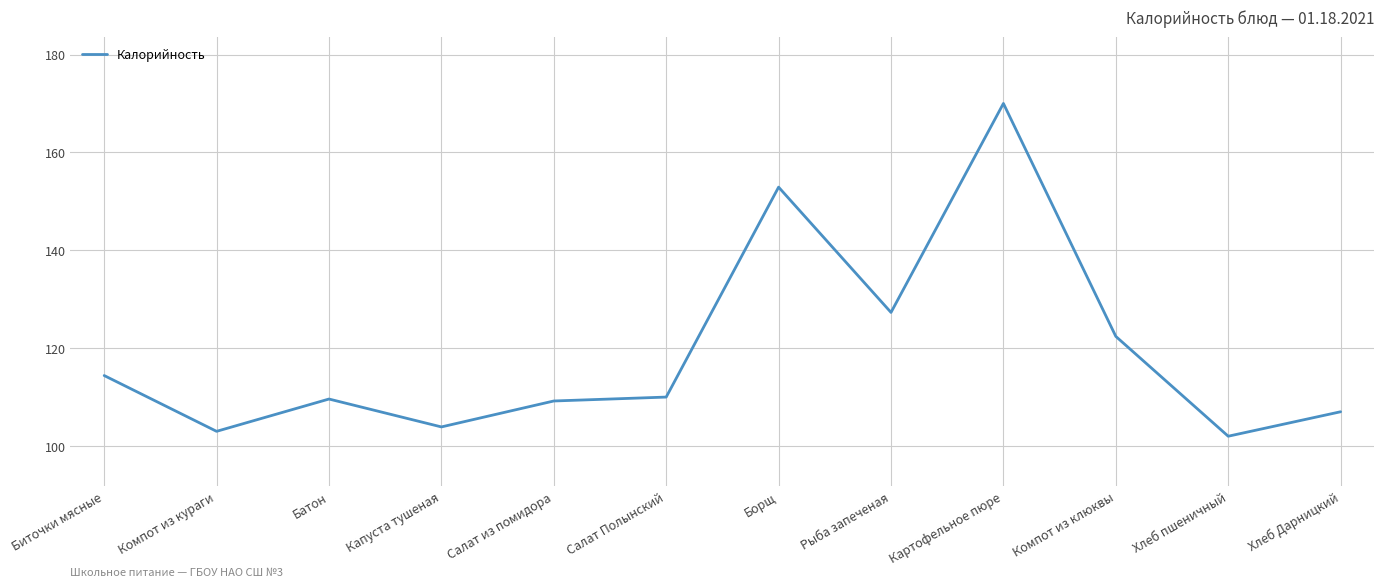

What is the approximate value at Рыба запеченая?

127.3